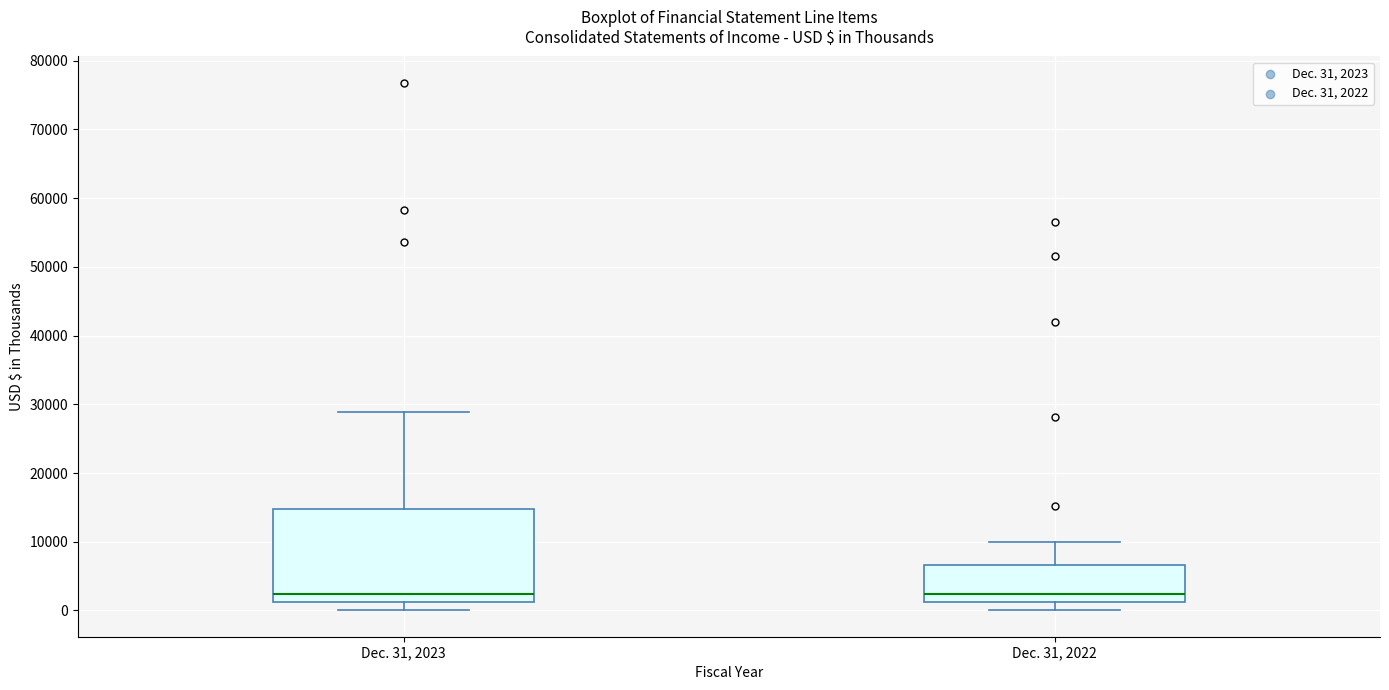

Reading left to right, transcribe this box plot: for each box, give where its median line is, the range the box spans, and where its two whiskers end, as read against the y-axis. The values are not printed on the chart, so give them approximately, as read against the axis.

Dec. 31, 2023: median 2000, box 1000 to 15000, whiskers 0 to 29000
Dec. 31, 2022: median 2000, box 1000 to 7000, whiskers 0 to 10000